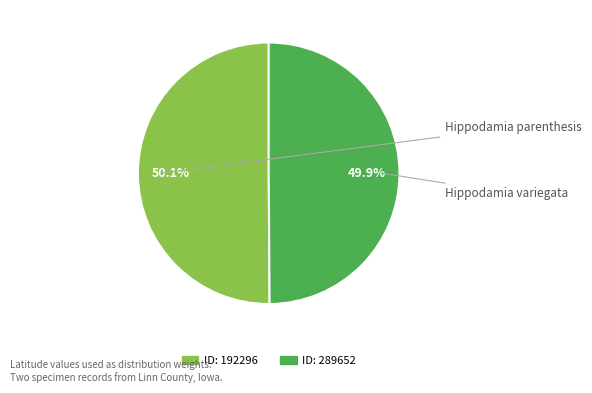

Does any single category account for the majority?

Yes